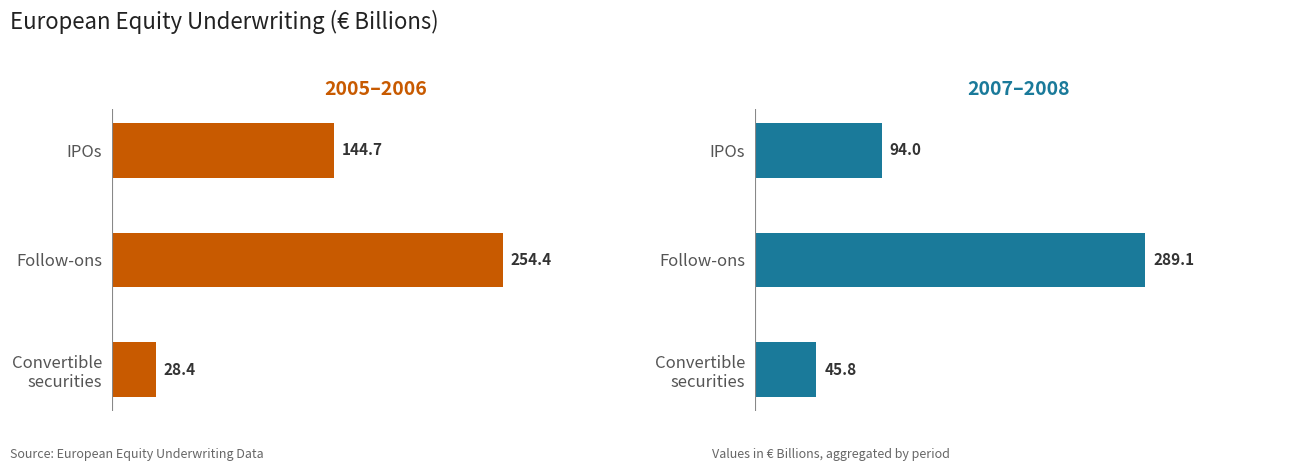

Rank the series at Convertible securities from lowest to highest value.

2005–2006 (€ Billions), 2007–2008 (€ Billions)